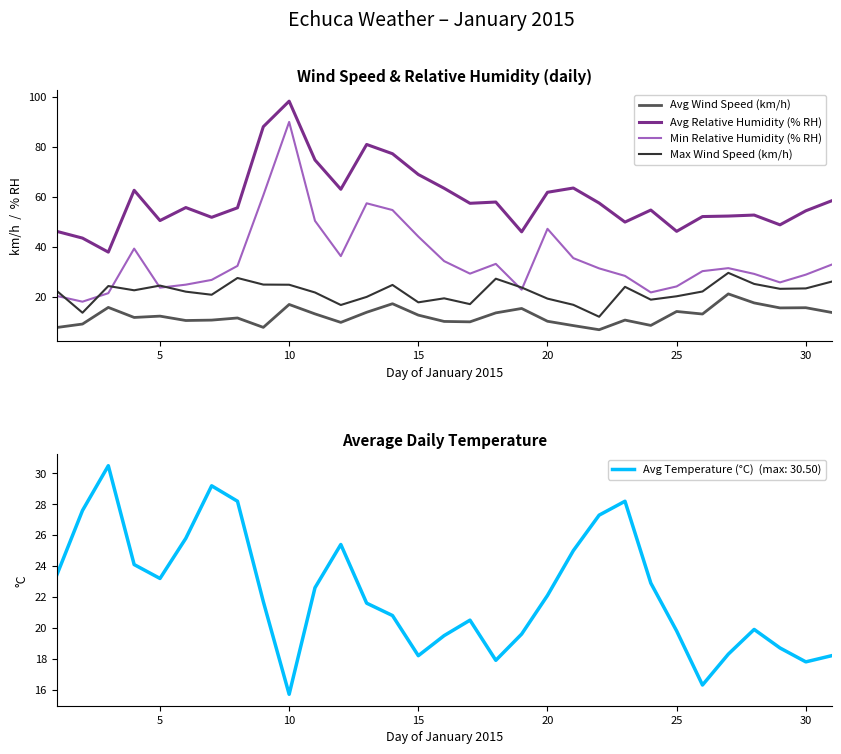

True or false: Avg Wind Speed (km/h) and Avg Relative Humidity (% RH) cross at least once.

False